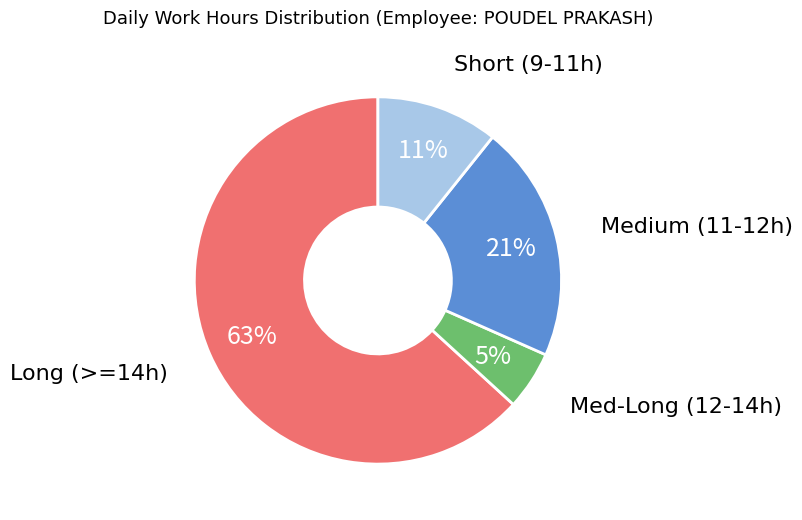

To the nearest percent, what is the difference between the Short (9-11h) and Medium (11-12h) slice percentages?

10%